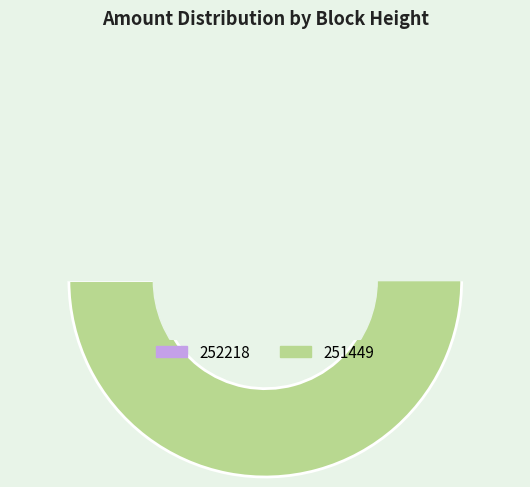

True or false: 252218 accounts for 7% of the total.

False